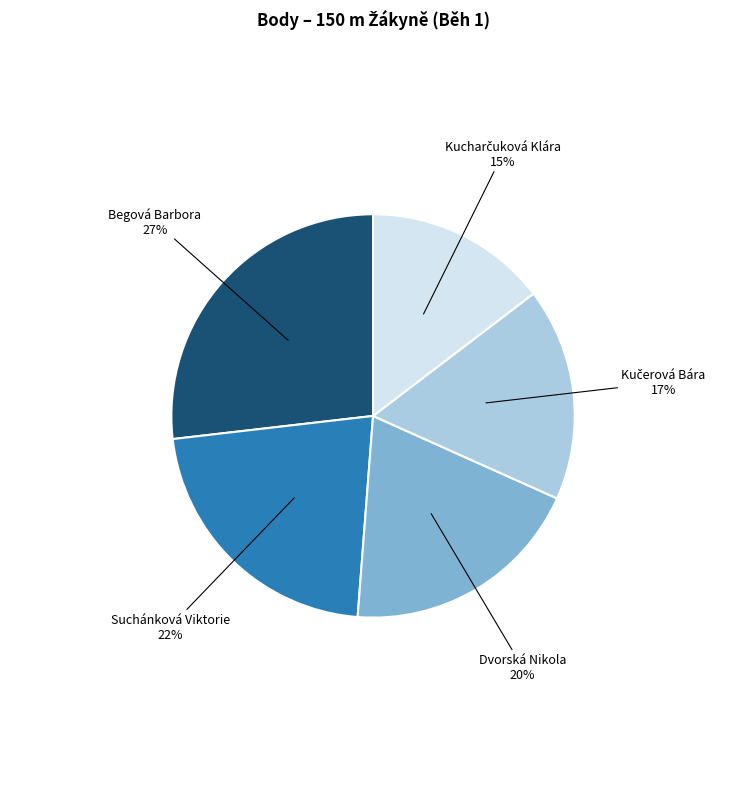

Is there a majority slice in this chart?

No